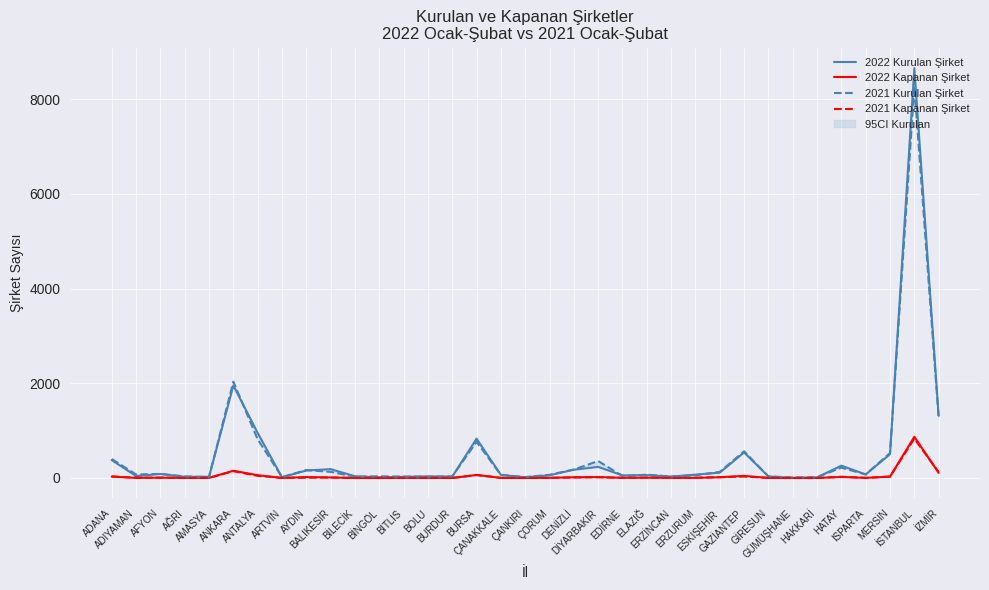

Where does the 2022 Kapanan Şirket series first go above 3?

ADANA